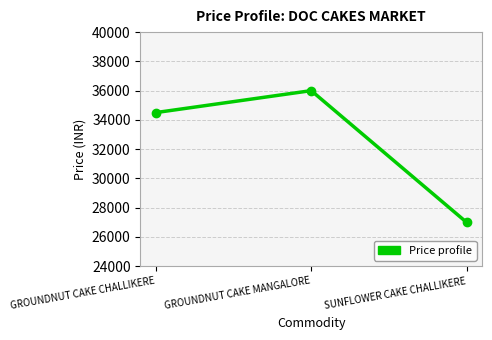

What value does the data have at GROUNDNUT CAKE CHALLIKERE?

34500